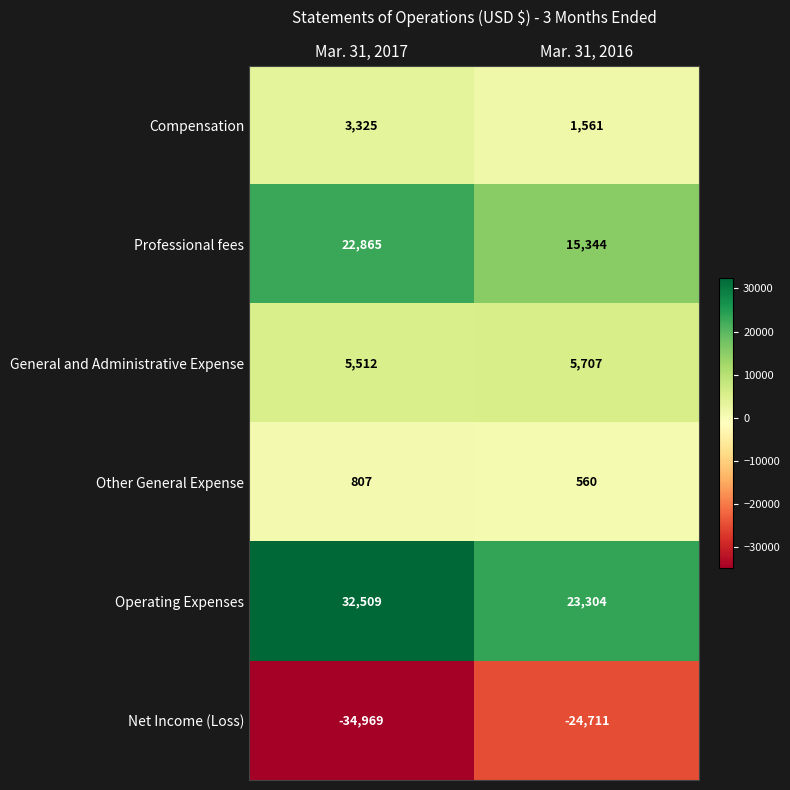

What is the sum of the Other General Expense values at Mar. 31, 2016 and Mar. 31, 2017?

1367